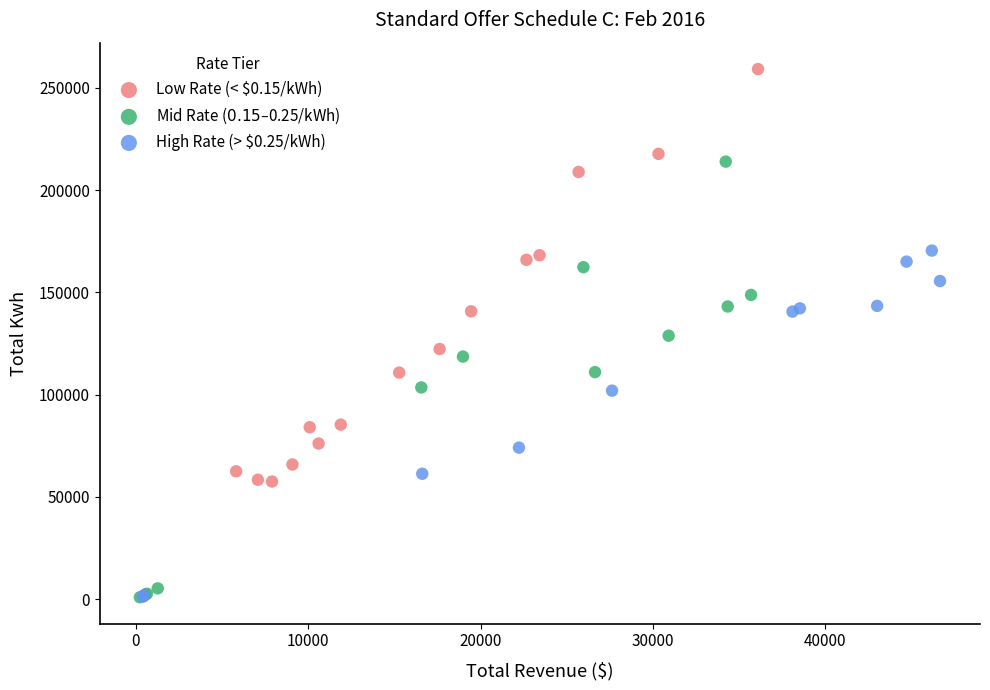

Which series contains the highest Y value?

Low Rate (< $0.15/kWh)